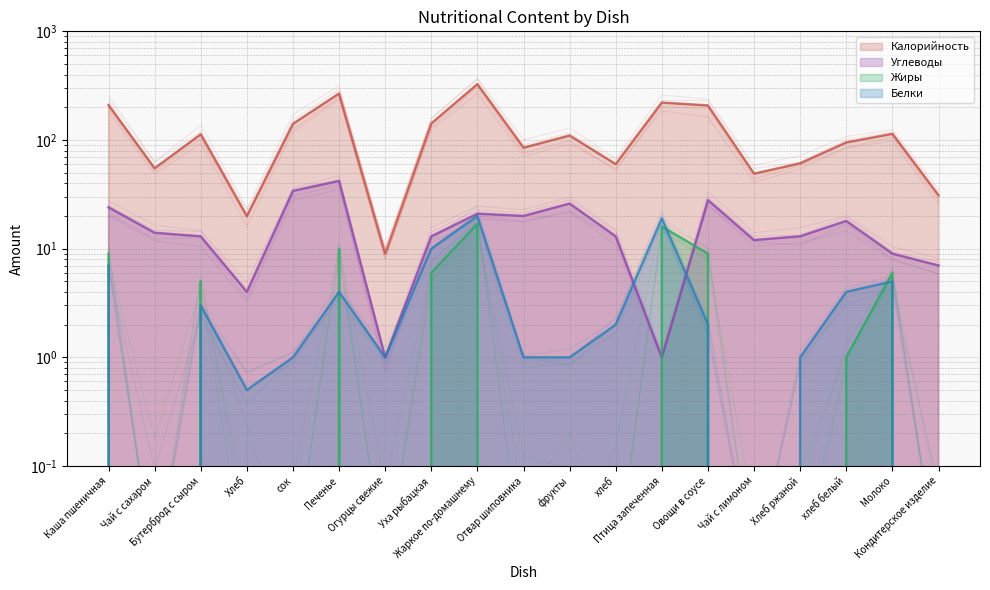

Is it true that Углеводы equals 5.9 at Хлеб?

False